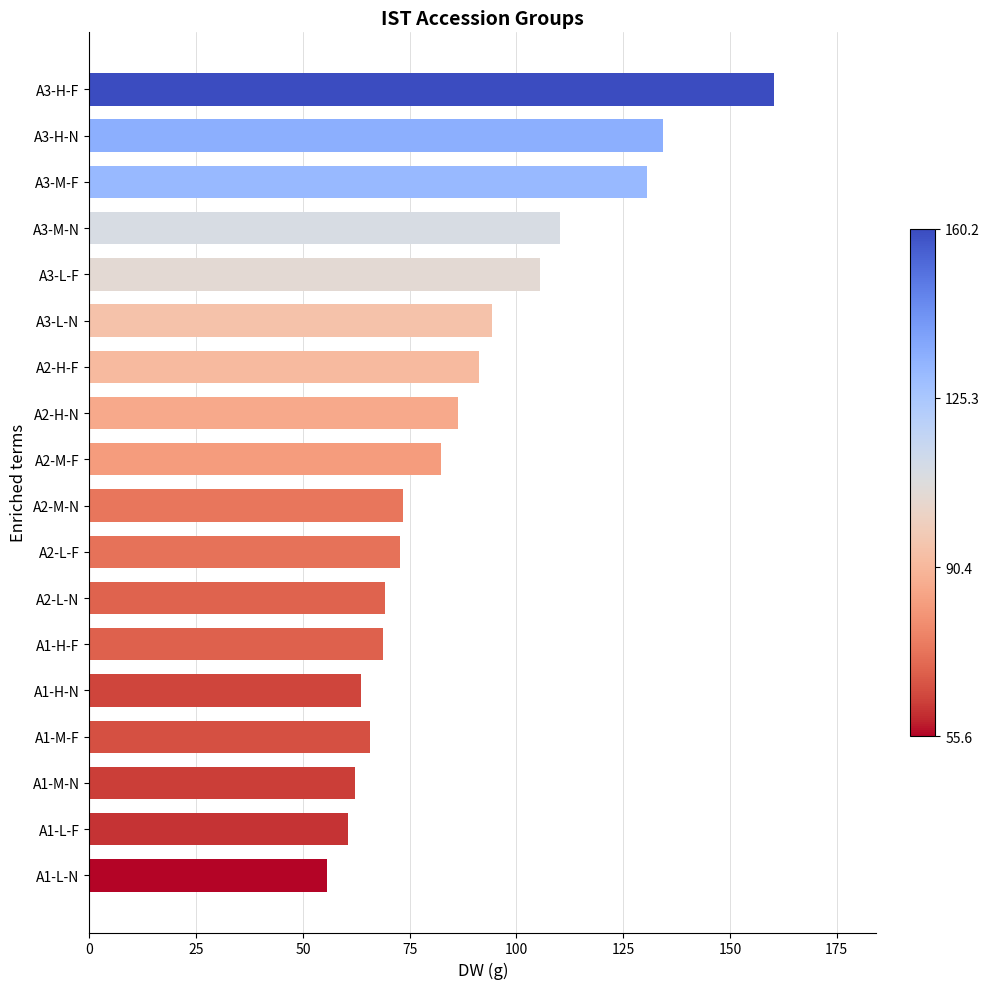

Approximately how many times larger is the value at A1-H-N compared to A3-M-N?

0.6